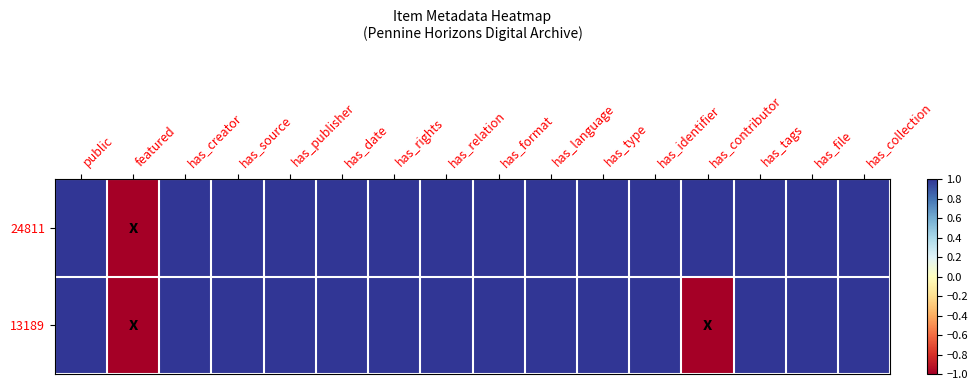

Which series has the largest total across all categories?

24811